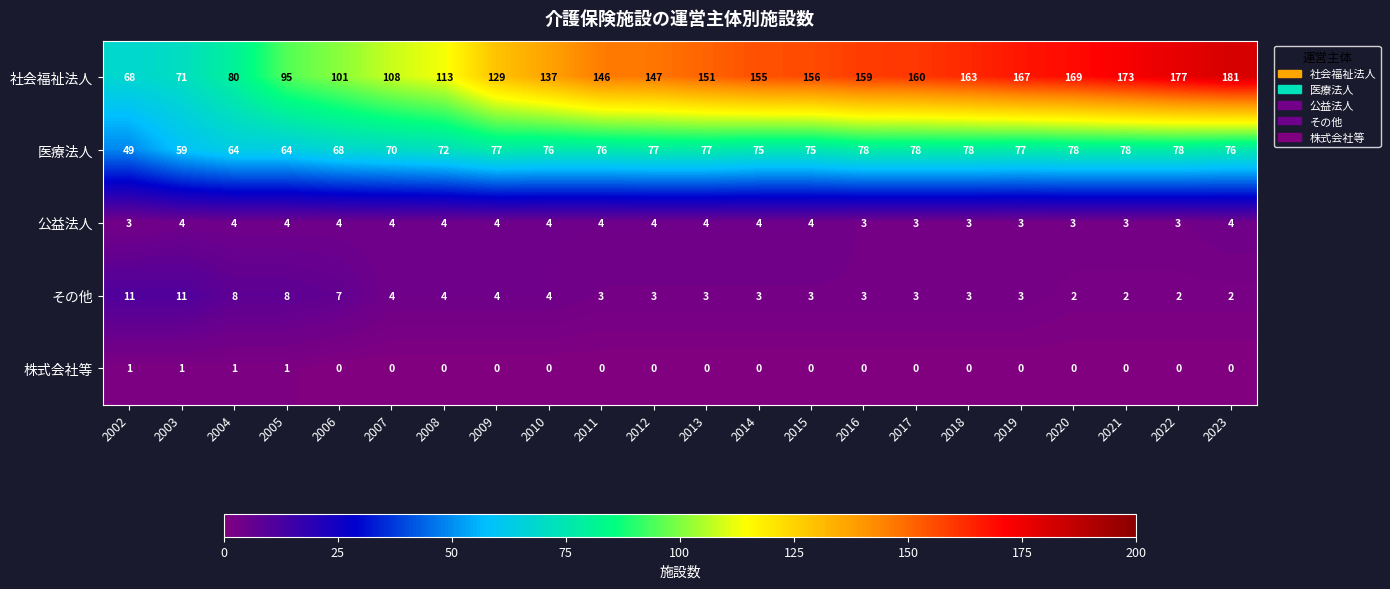

What is the maximum value shown in the chart?

181